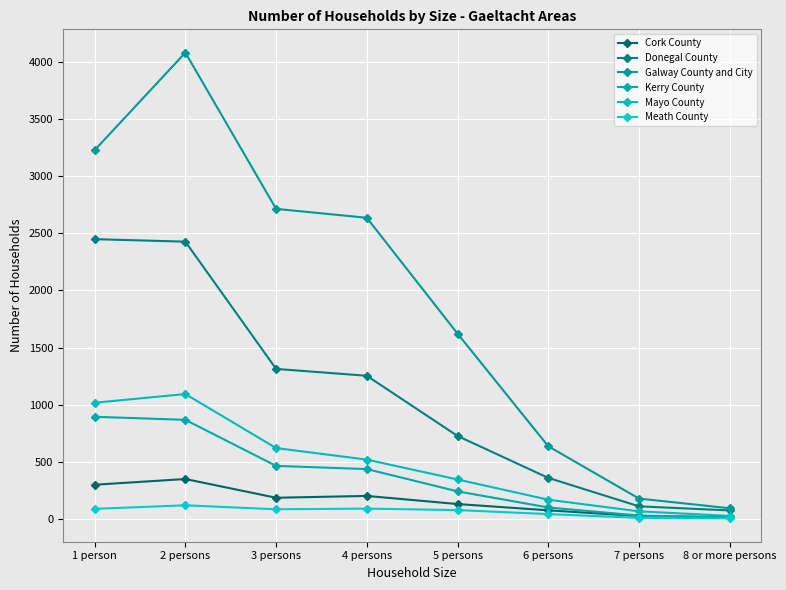

What is the label of the 4th point from the left?

4 persons